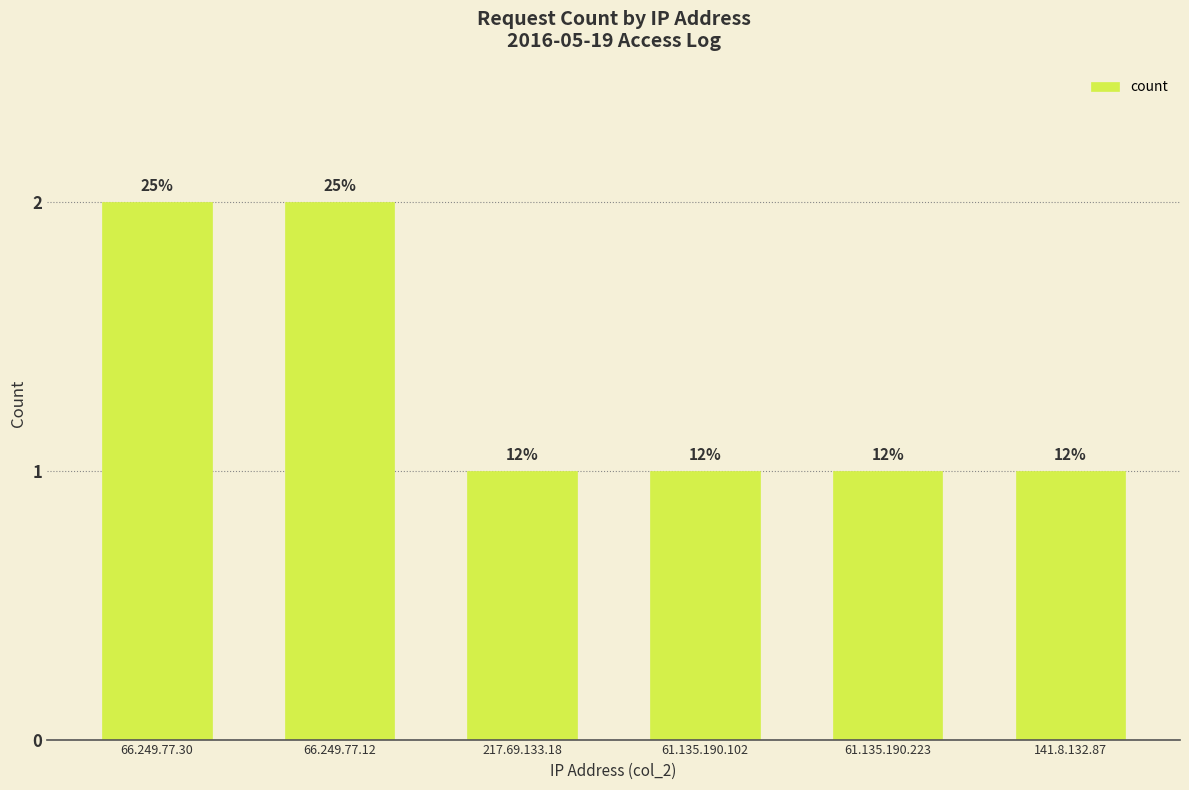

List the labels in order of value, smallest first.

217.69.133.18, 61.135.190.102, 61.135.190.223, 141.8.132.87, 66.249.77.30, 66.249.77.12